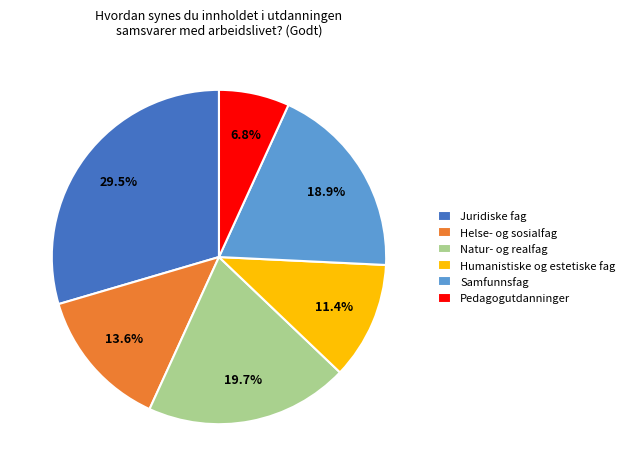

Which slice is the largest?

Juridiske fag